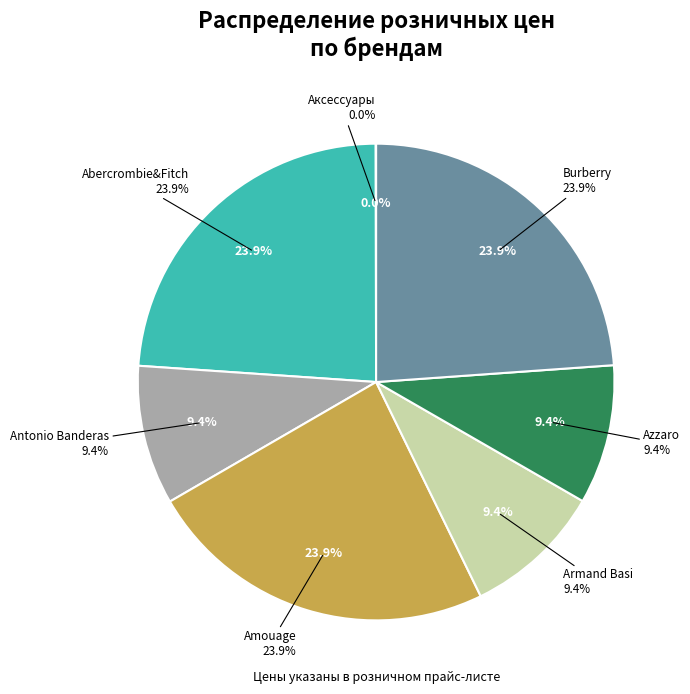

How many slices are in this pie chart?

7